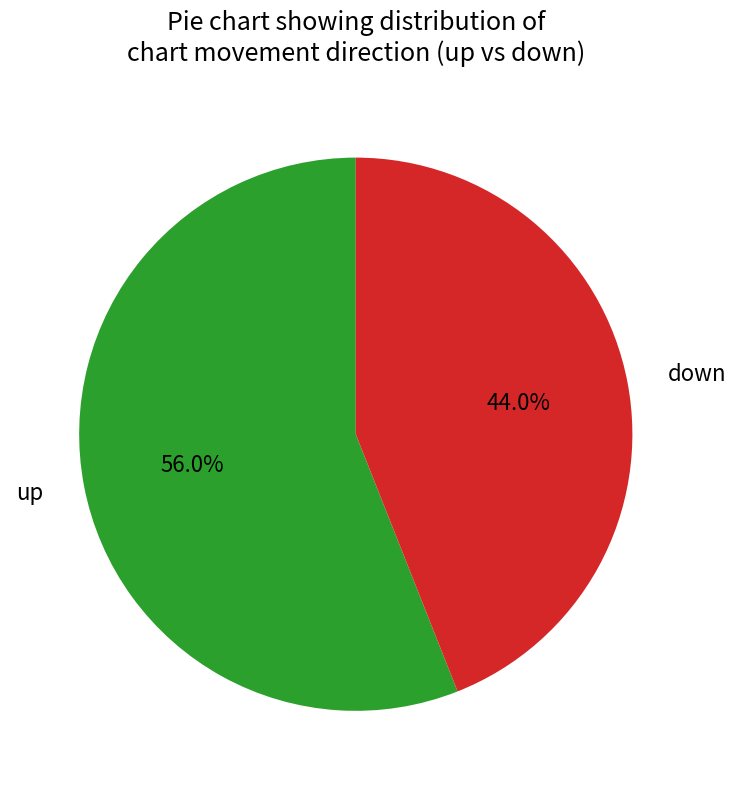

Does up represent more than half of the total?

Yes